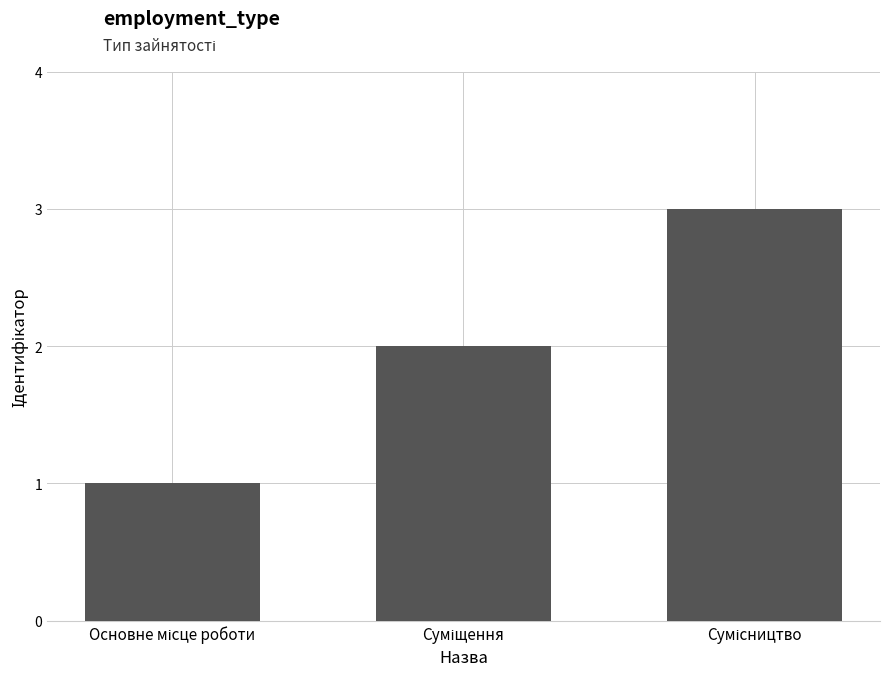

What is the sum of all values?

6